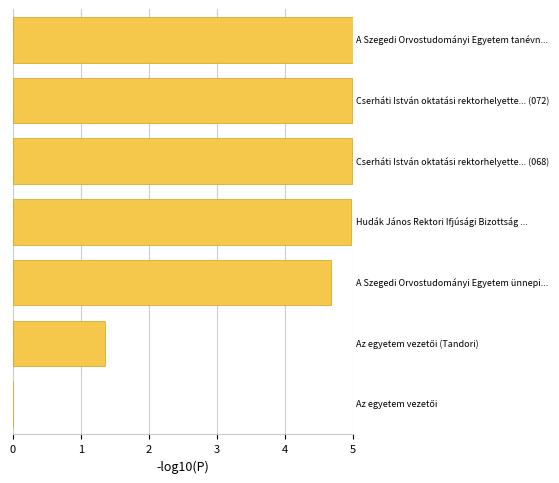

What is the sum of all values?

26.0